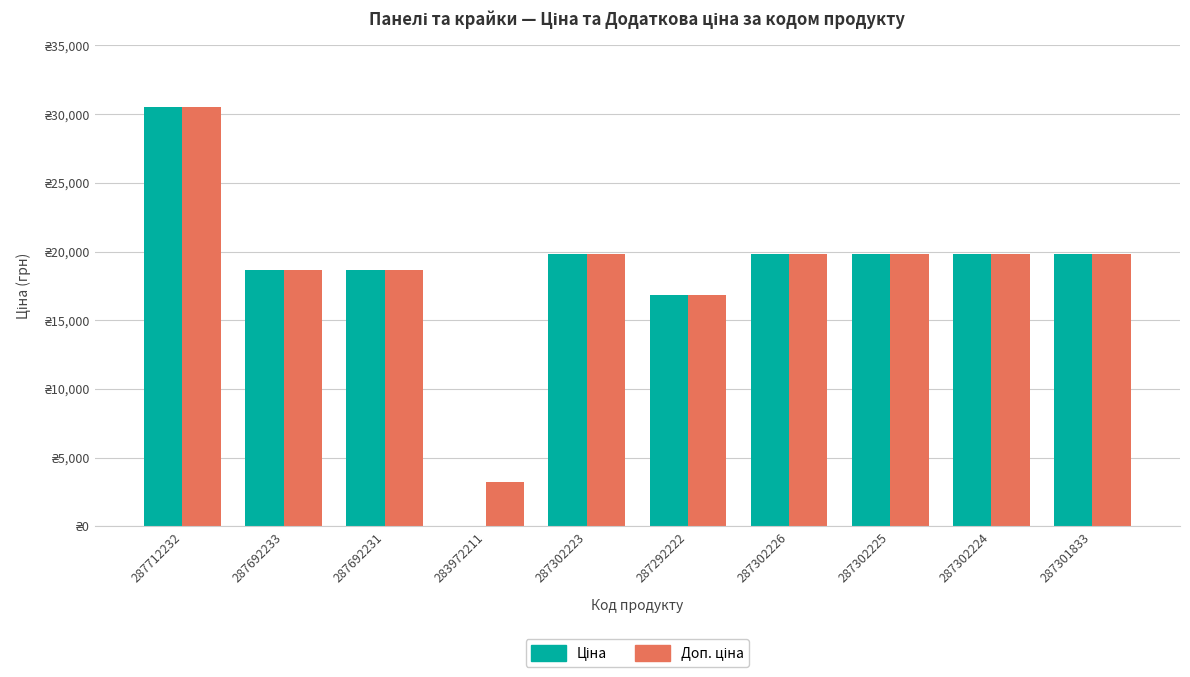

List the labels in order of Доп. ціна value, smallest first.

283972211, 287292222, 287692233, 287692231, 287302223, 287302226, 287302225, 287302224, 287301833, 287712232